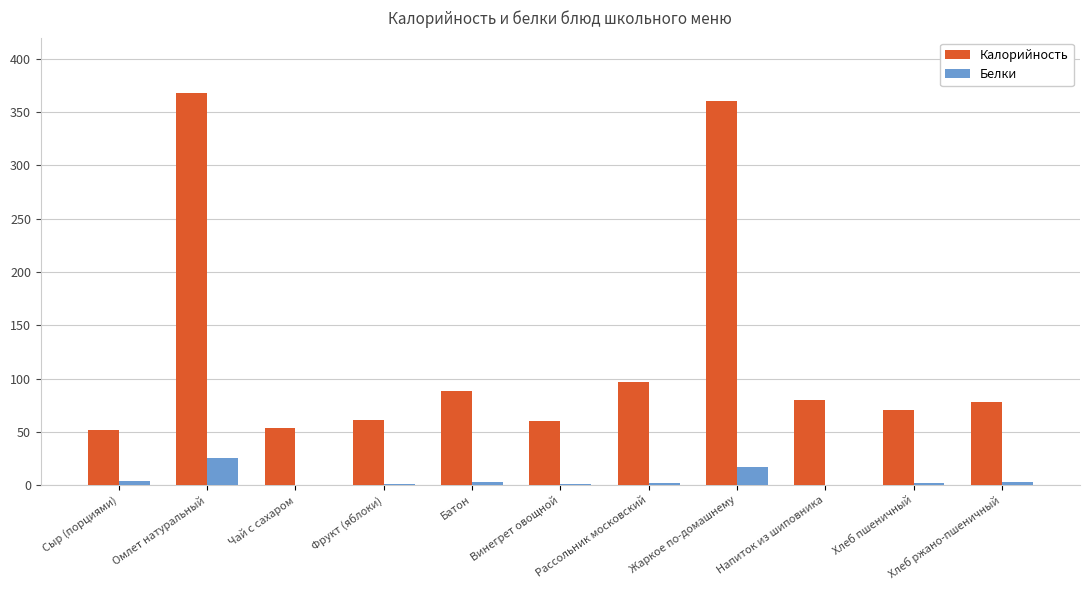

At which label is Белки closest to 12?

Жаркое по-домашнему